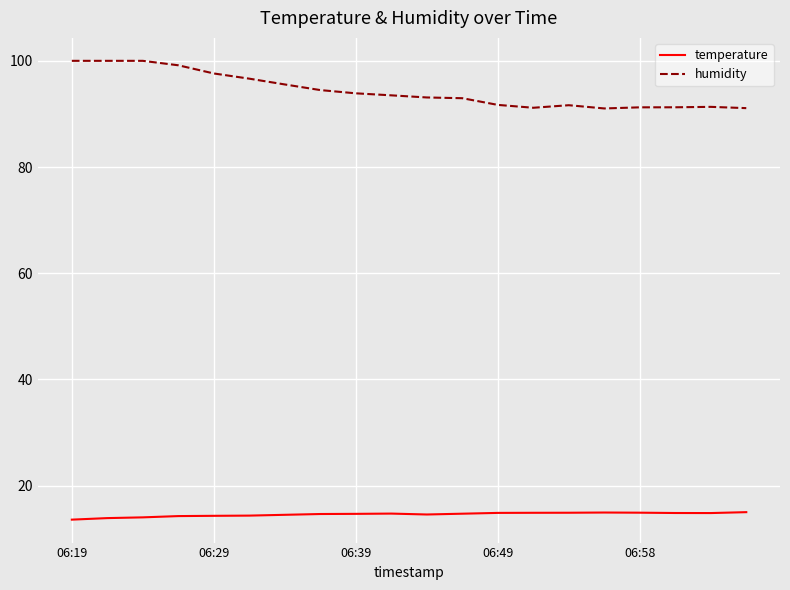

What is the lowest value of the humidity series?

91.0